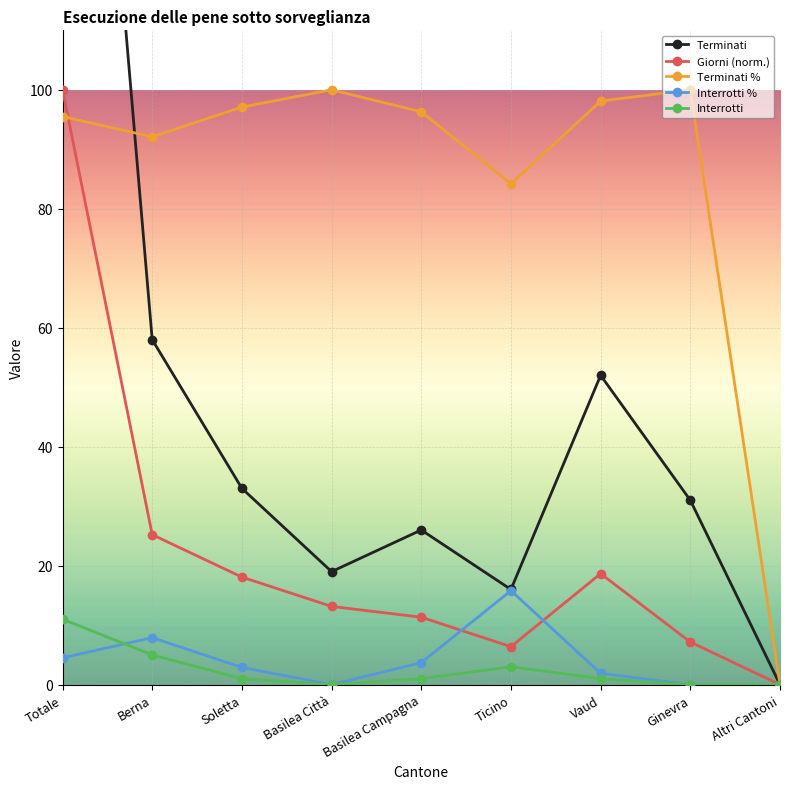

What is the total value across all series at Basilea Campagna?

138.3